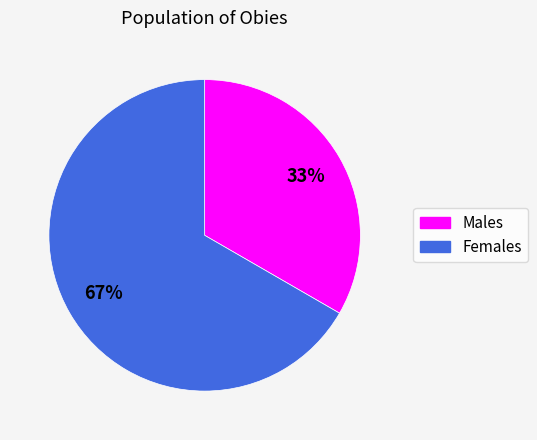

To the nearest percent, what is the average slice percentage?

50%